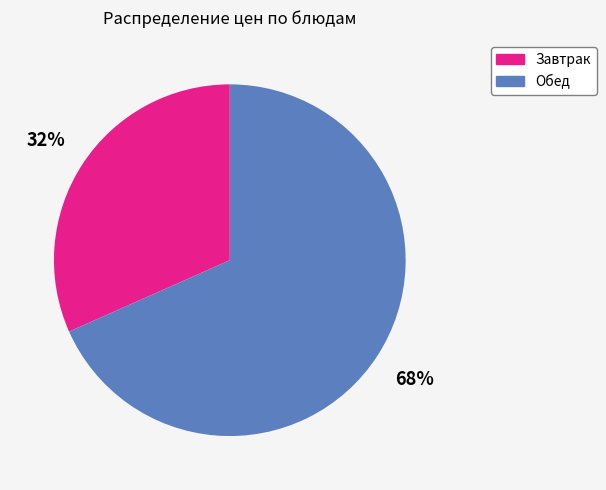

To the nearest percent, what is the average slice percentage?

50%